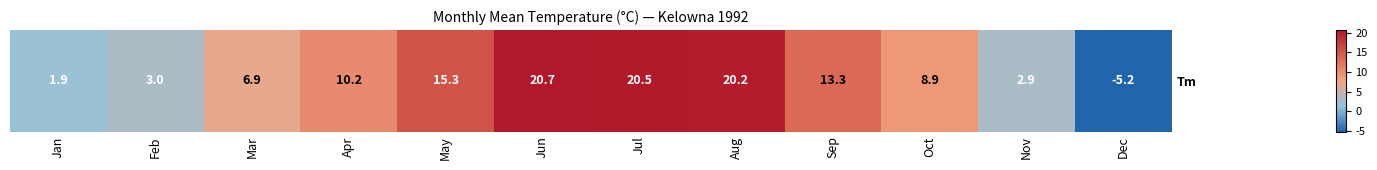

Rank the categories by value from highest to lowest.

Jun, Jul, Aug, May, Sep, Apr, Oct, Mar, Feb, Nov, Jan, Dec